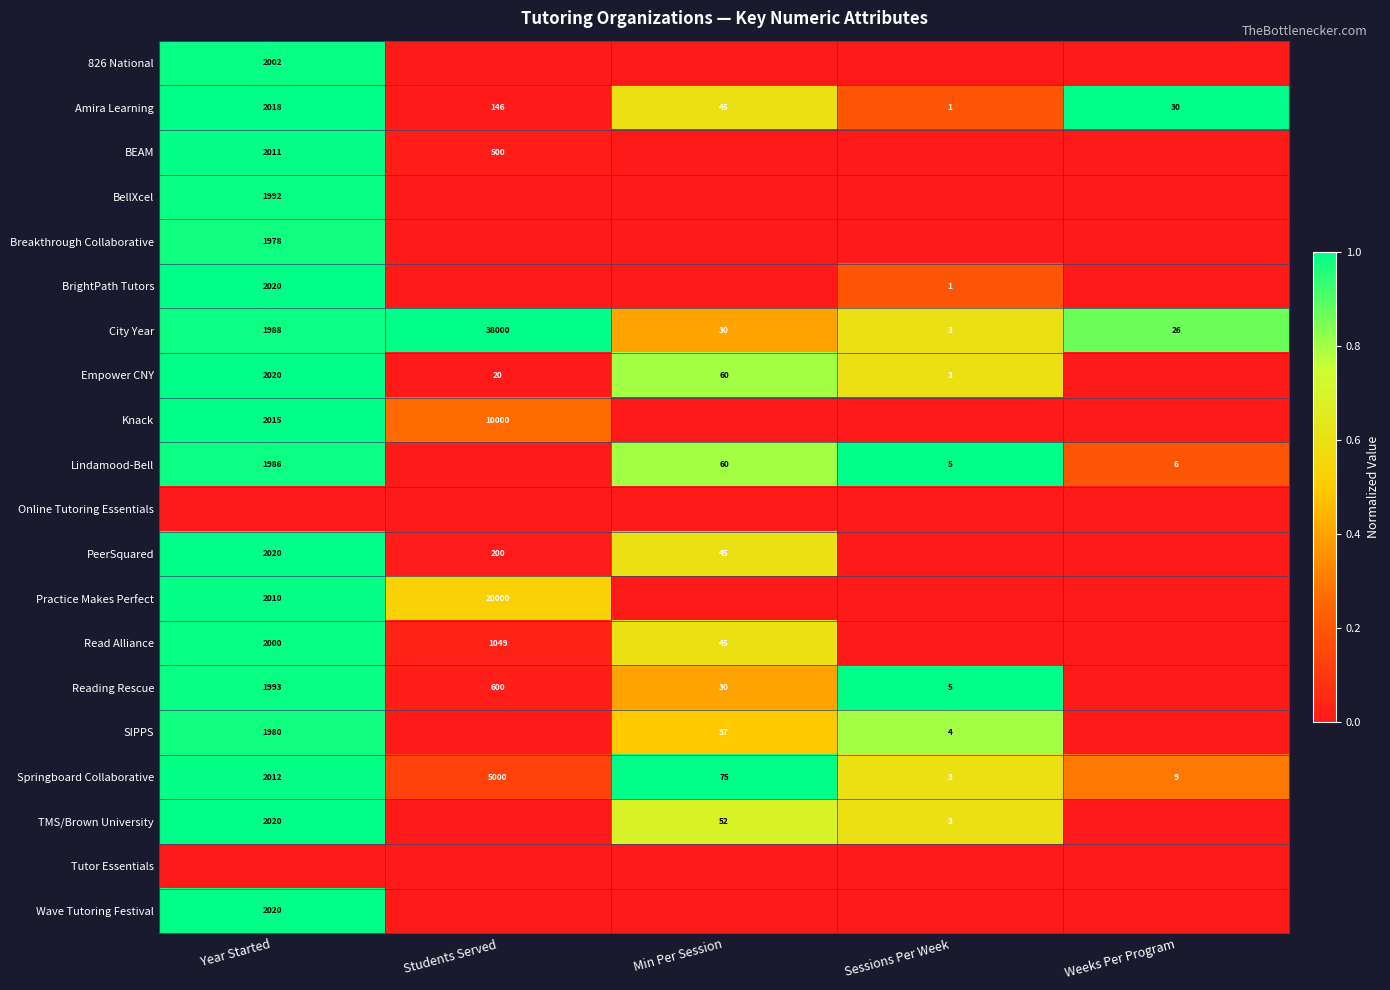

True or false: BrightPath Tutors has a value of 665 at Year Started.

False